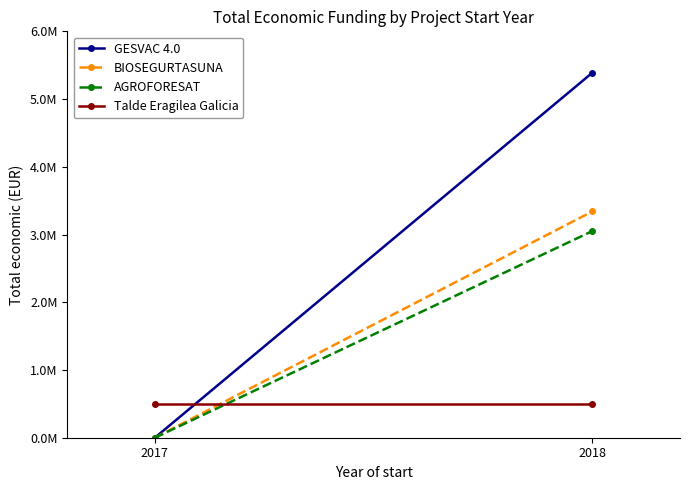

Reading right to left, extract all data points from this chart.

GESVAC 4.0: 2018=5390598	2017=0
BIOSEGURTASUNA: 2018=3342252	2017=0
AGROFORESAT: 2018=3051573	2017=0
Talde Eragilea Galicia: 2018=492343	2017=492343